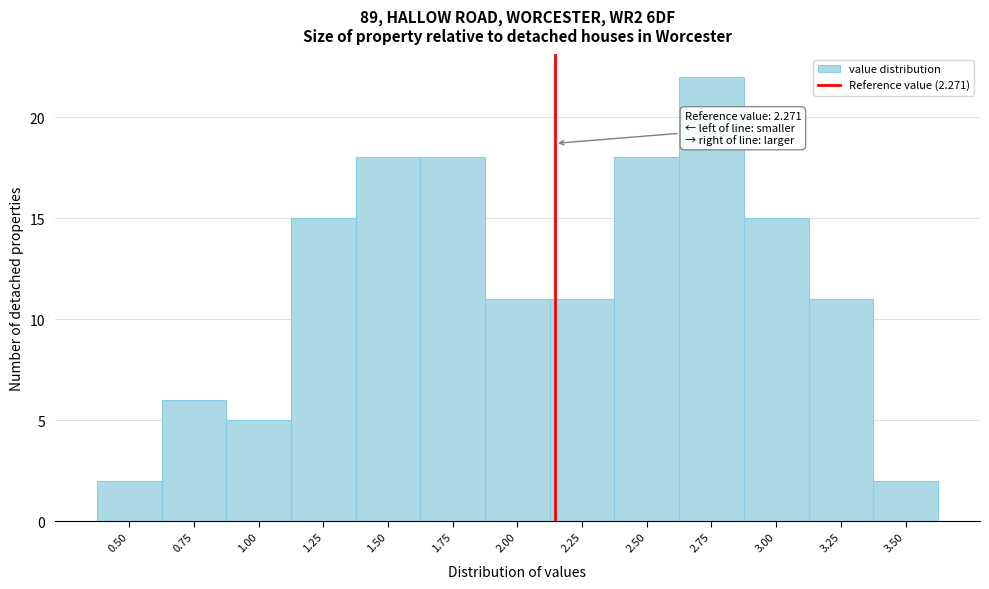

Reading right to left, extract all data points from this chart.

3.50=2	3.25=11	3.00=15	2.75=22	2.50=18	2.25=11	2.00=11	1.75=18	1.50=18	1.25=15	1.00=5	0.75=6	0.50=2